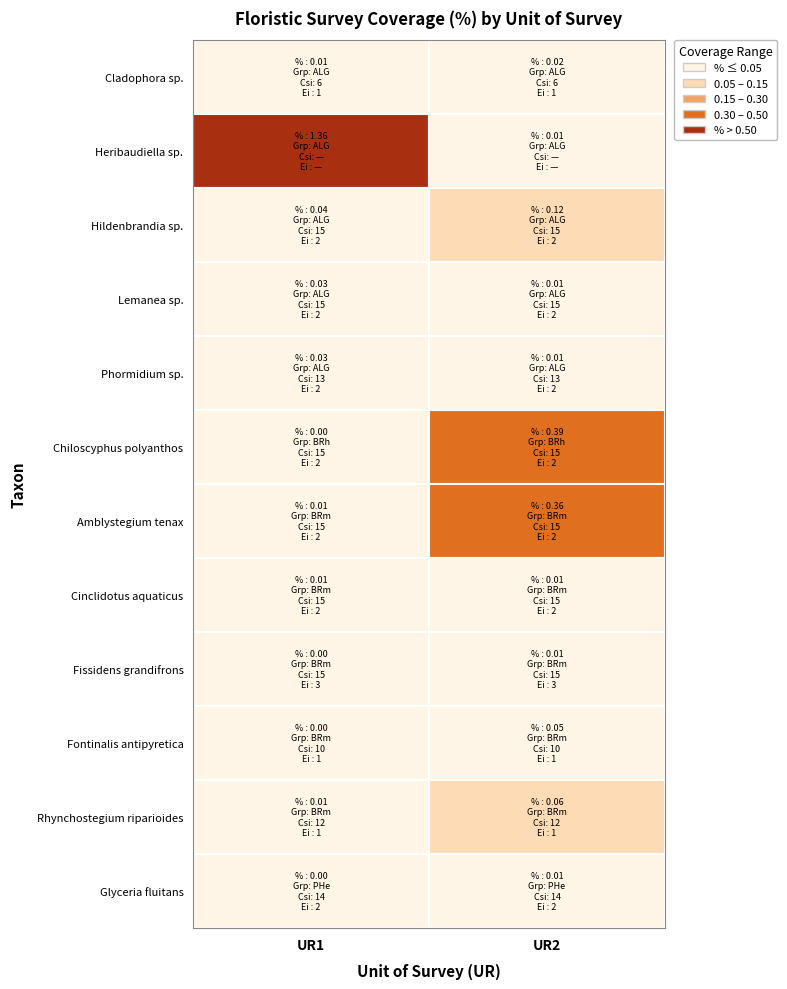

How many data points in Fontinalis antipyretica are above 0?

1